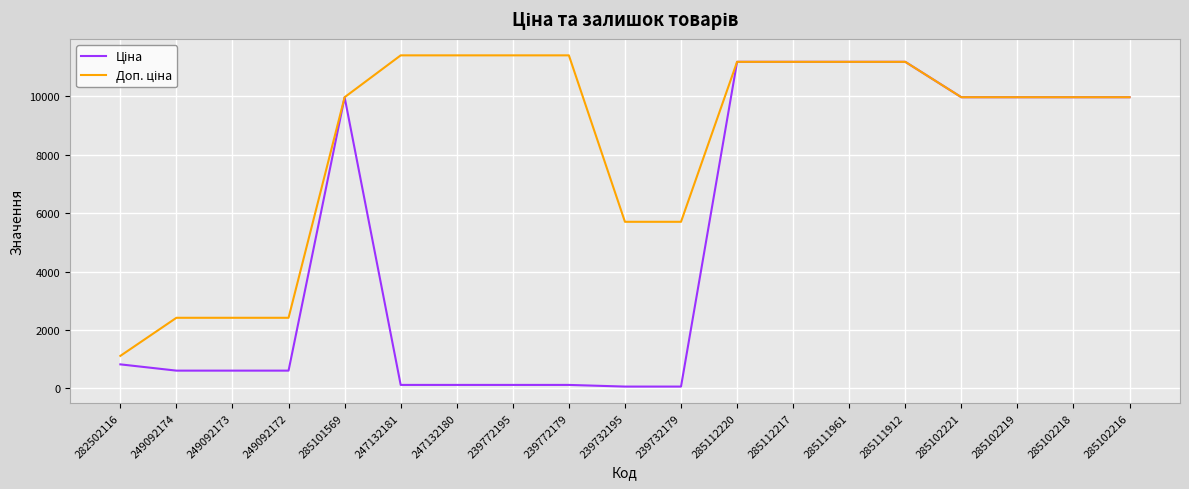

What is the greatest value displayed?

11410.0